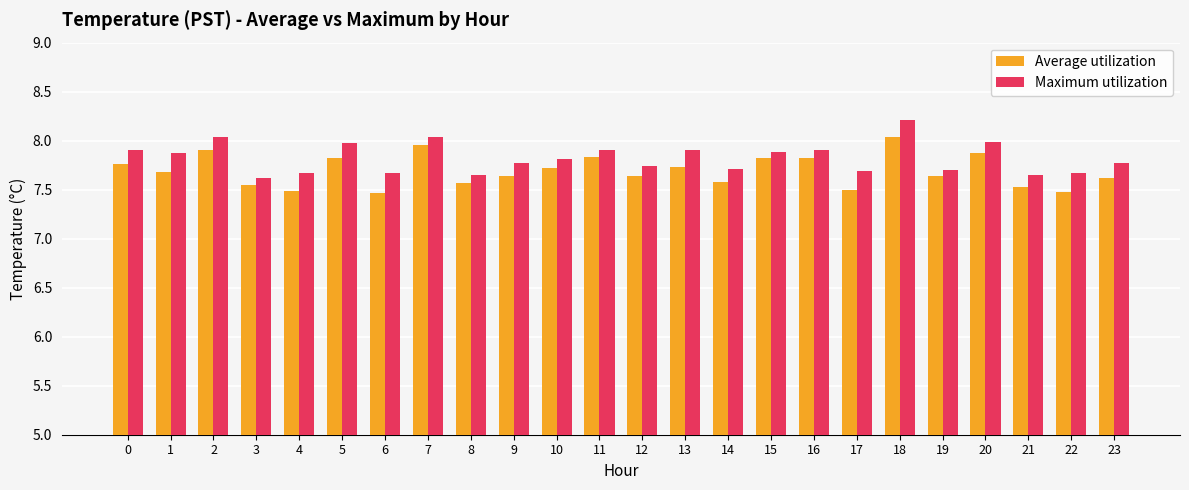

At which category is the sum across all series the highest?

18